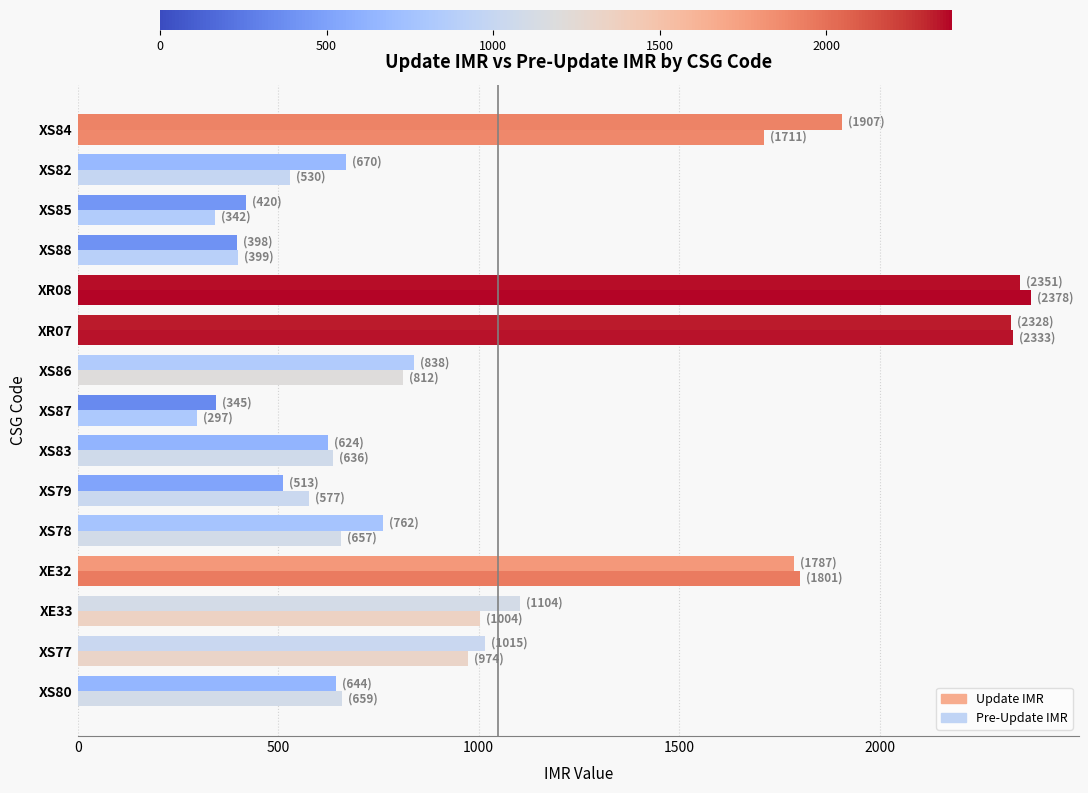

At which label does Update IMR reach its minimum?

XS87